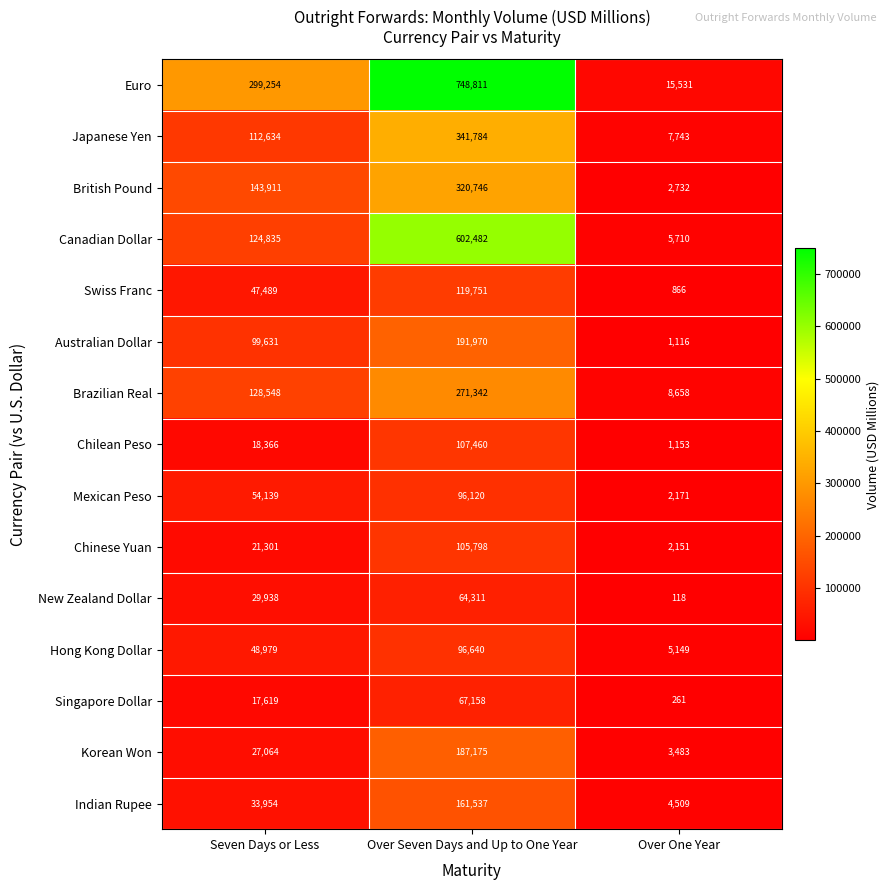

Count the number of categories in the chart.

3